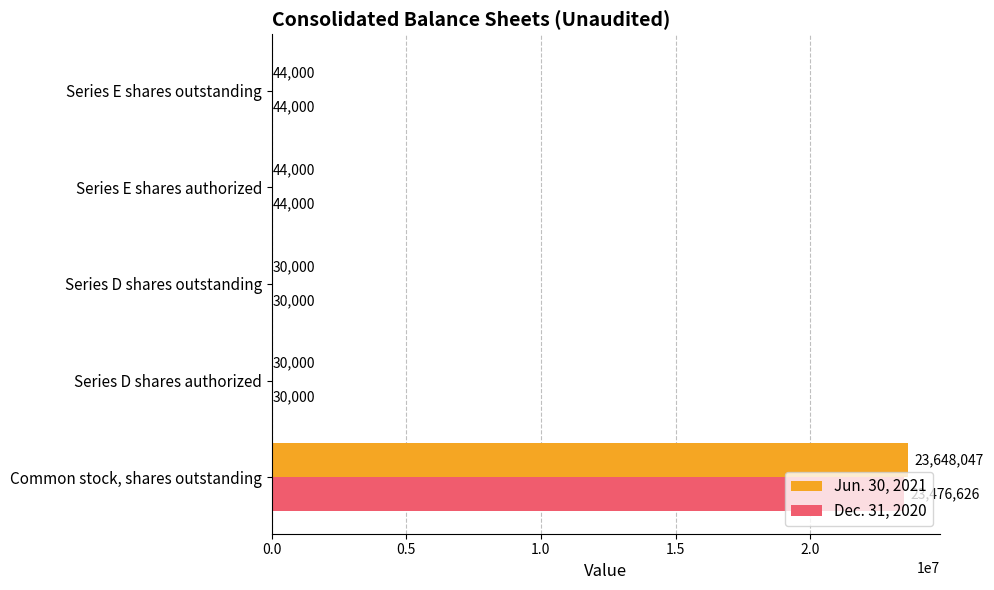

The Dec. 31, 2020 series shows 44000 at Series E shares authorized. True or false?

True